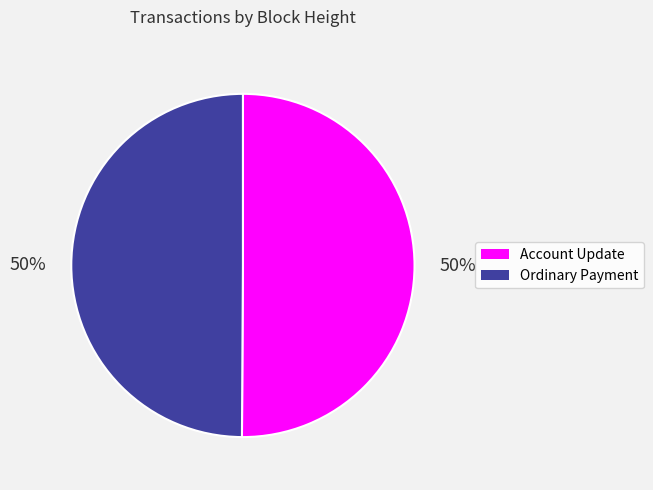

To the nearest percent, what is the average slice percentage?

50%